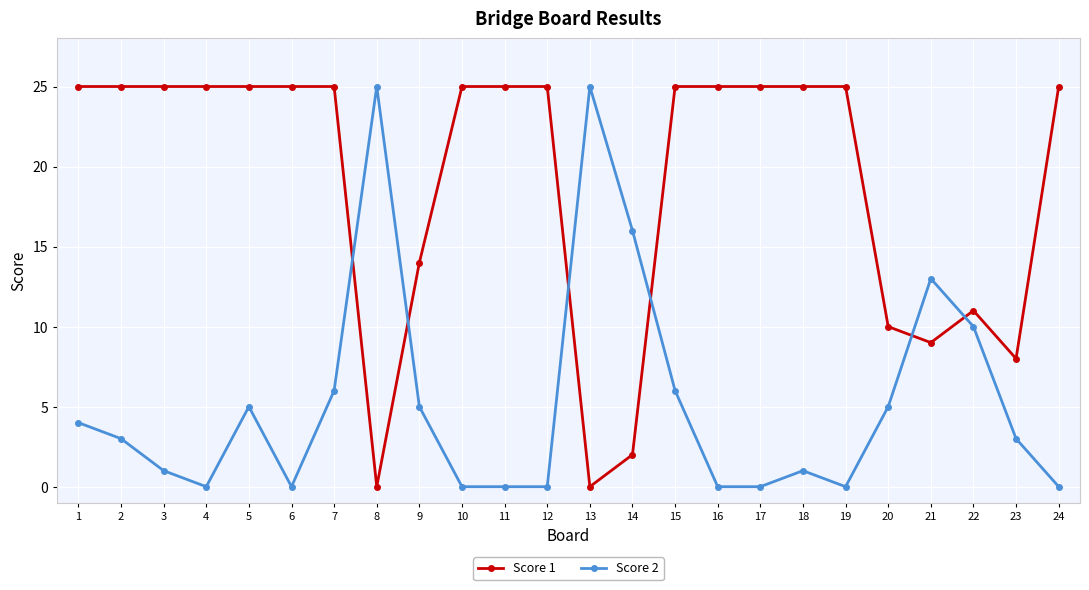

The value of Score 2 at 4 is 0. True or false?

True